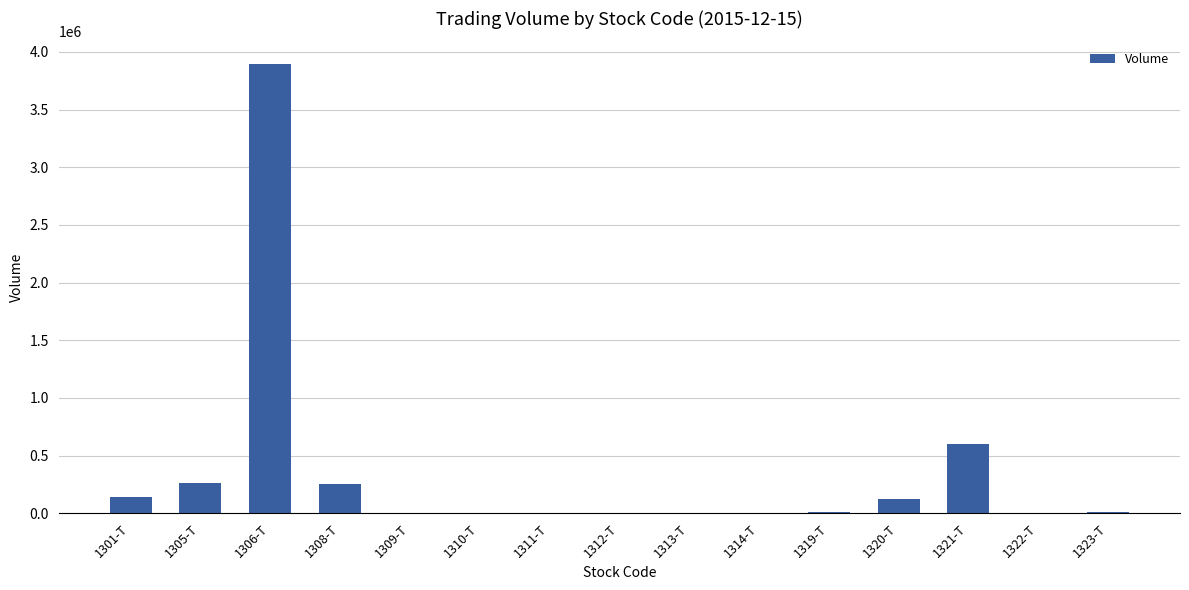

Which label corresponds to the largest value in the chart?

1306-T